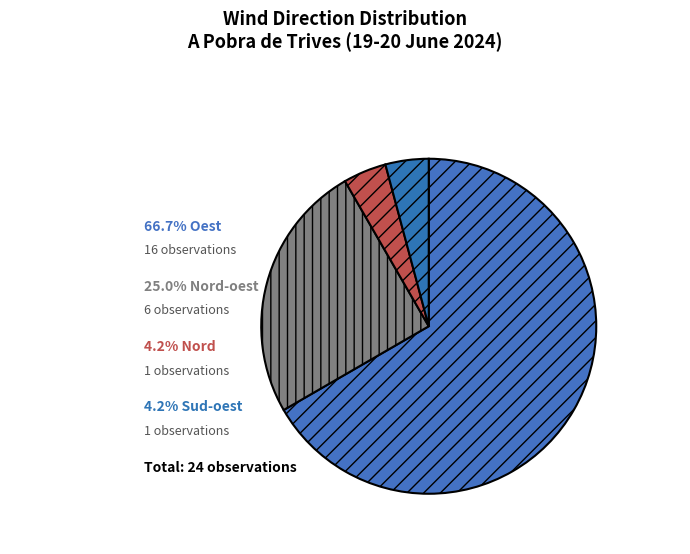

Count the number of slices in the pie.

4